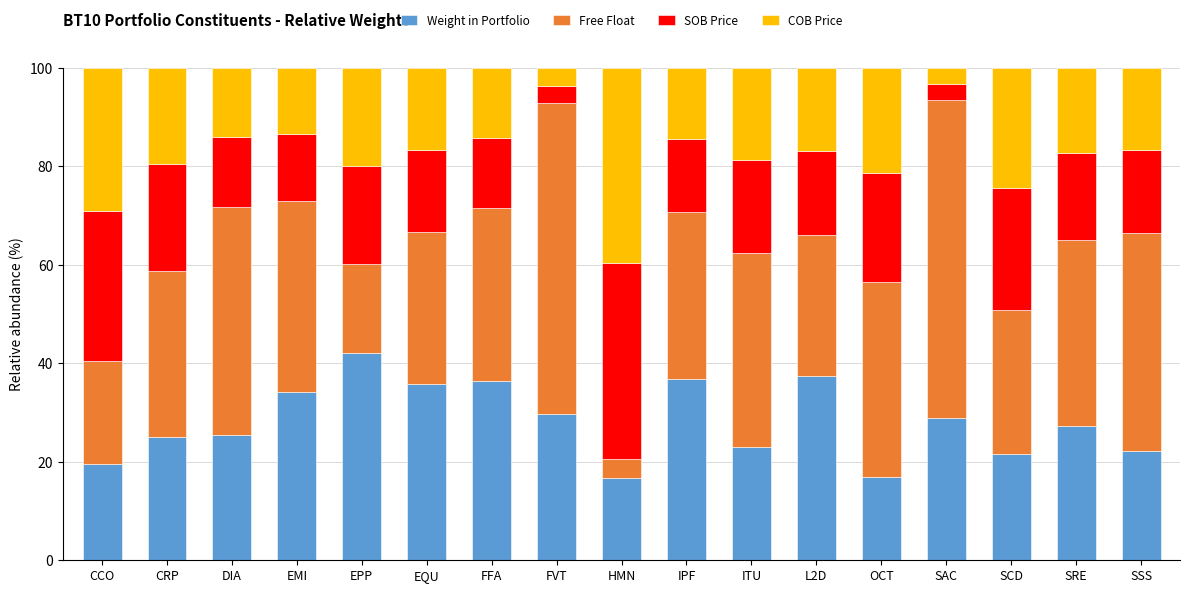

What is the lowest value of the Weight in Portfolio series?

16.7